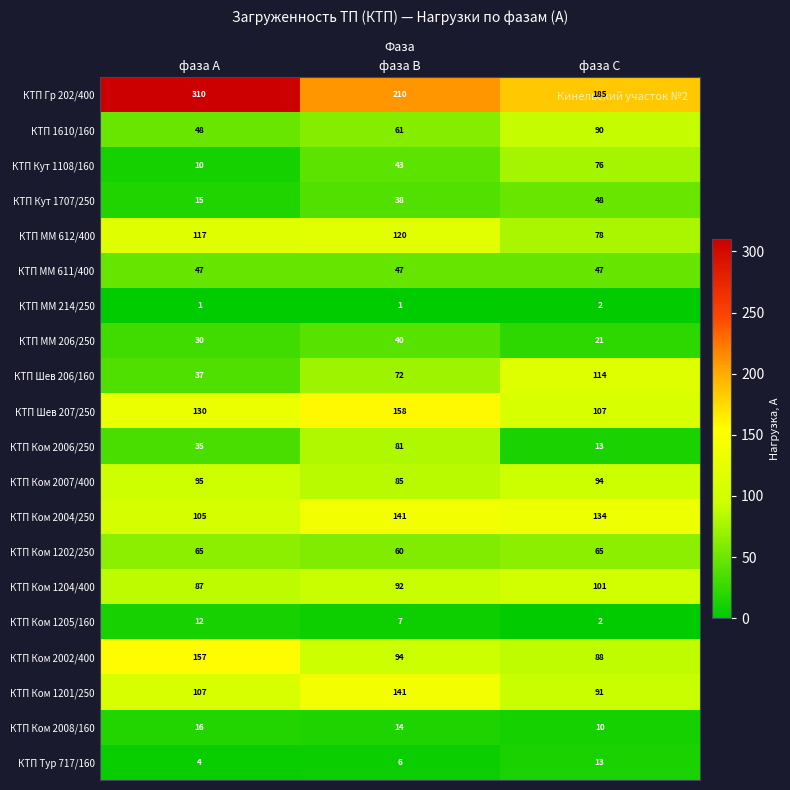

What is the difference between the КТП Гр 202/400 values at фаза В and фаза С?

25